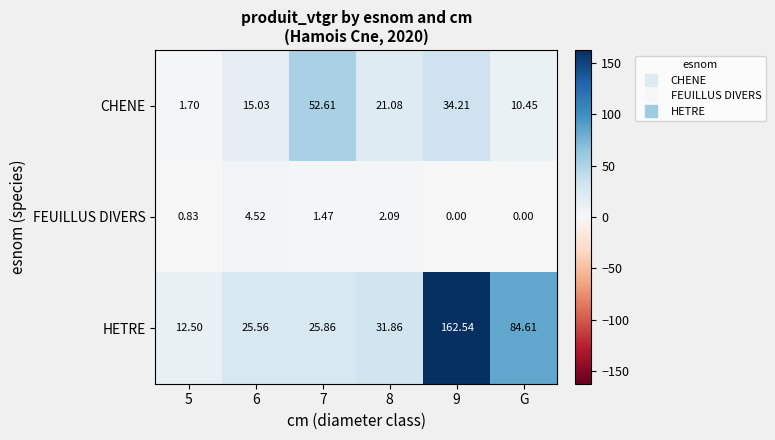

Which series changed the most between 6 and 8?

HETRE